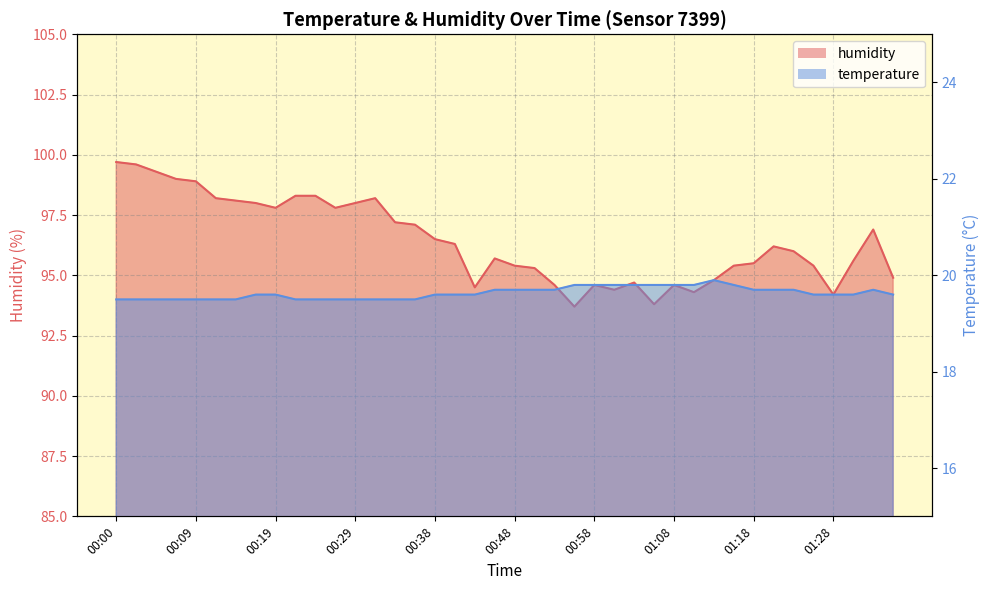

What is the label of the 14th point from the right?

01:03